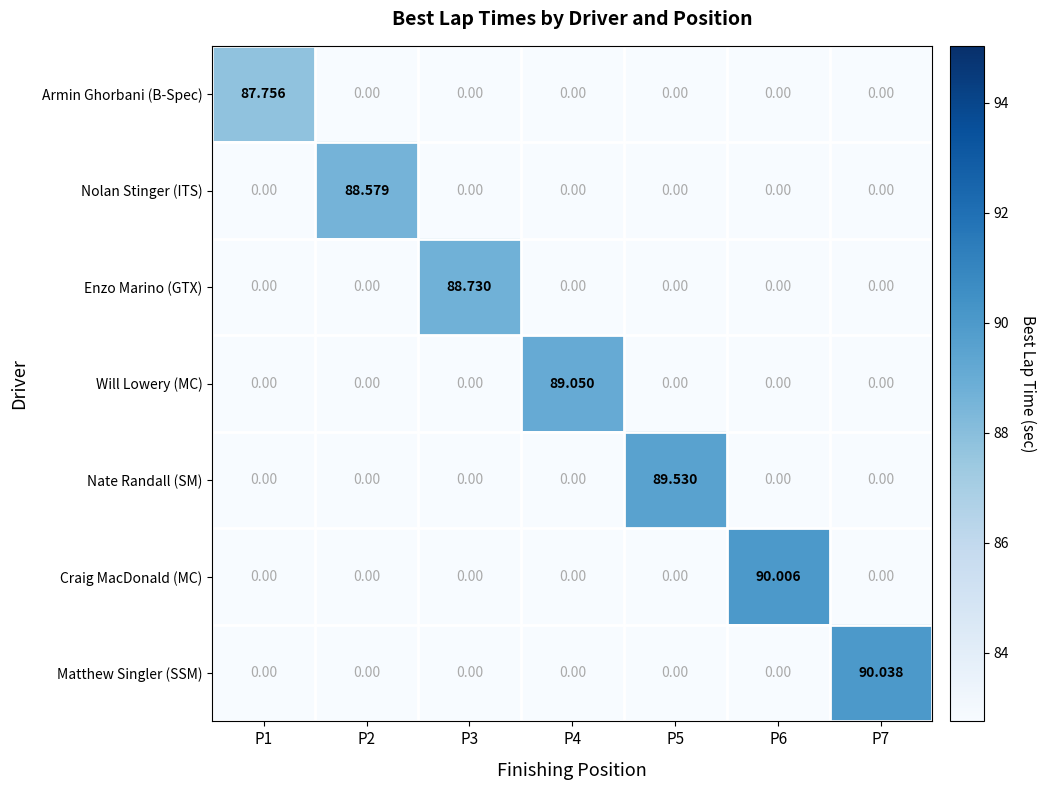

Between P5 and P7, which series saw the biggest shift?

Matthew Singler (SSM)